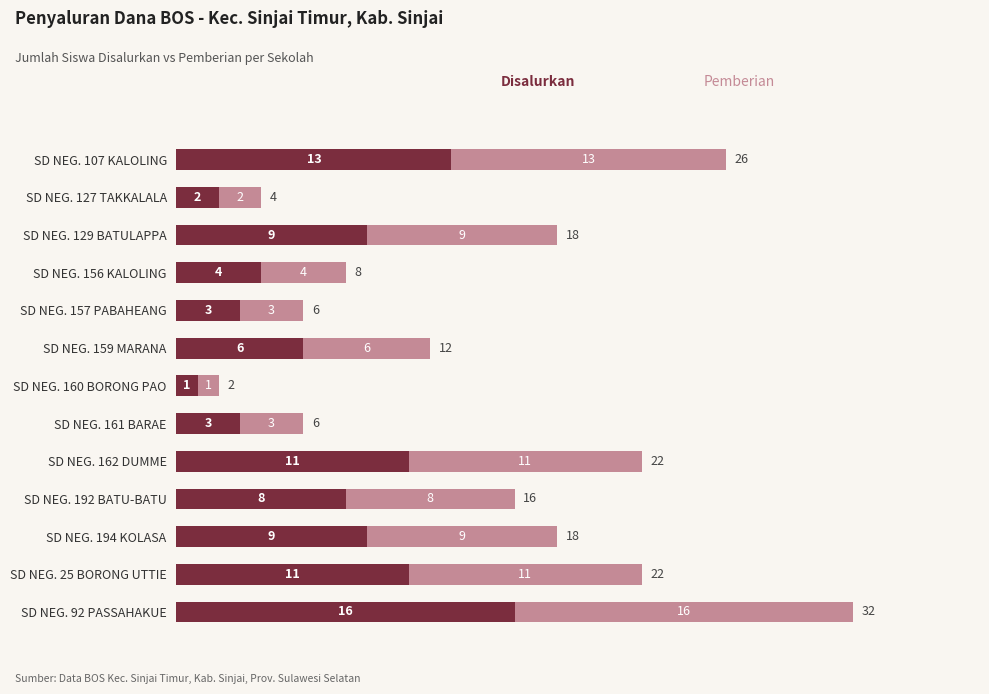

At which category is the sum across all series the highest?

SD NEG. 92 PASSAHAKUE